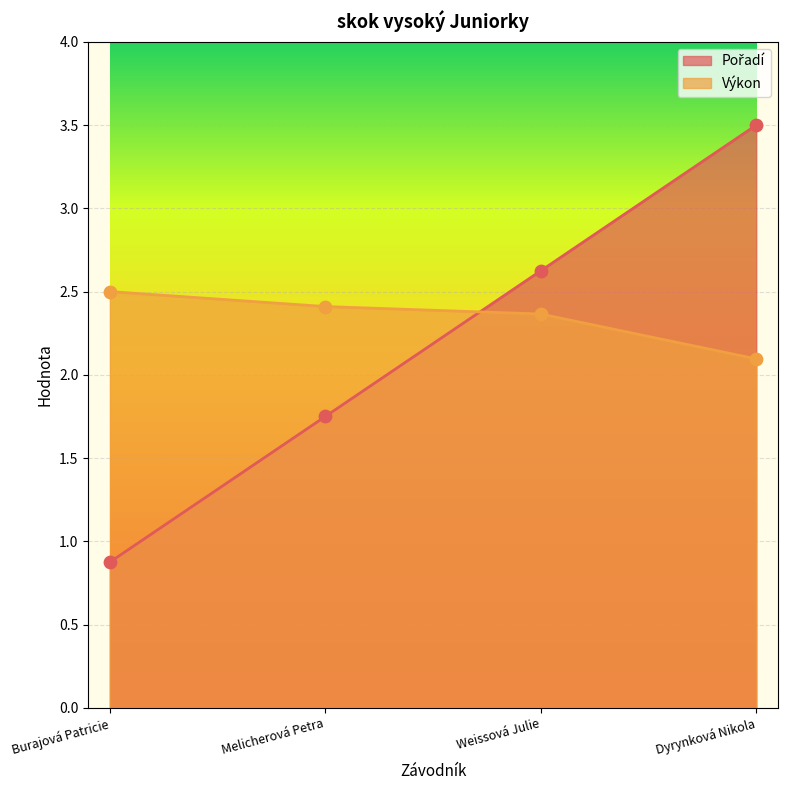

Is the value of Výkon at Dyrynková Nikola greater than the value of Pořadí at Weissová Julie?

No